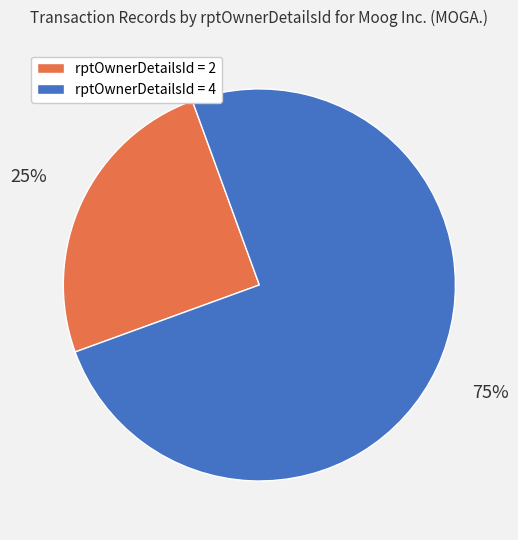

To the nearest percent, what is the average slice percentage?

50%